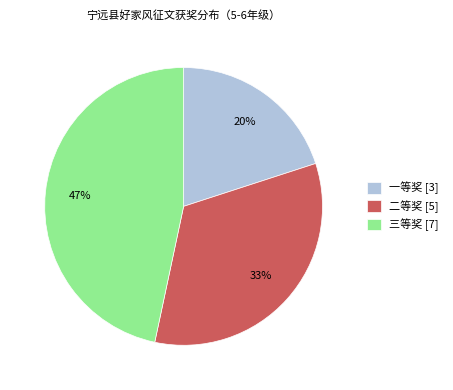

The 一等奖 slice represents 20% of the pie. True or false?

True